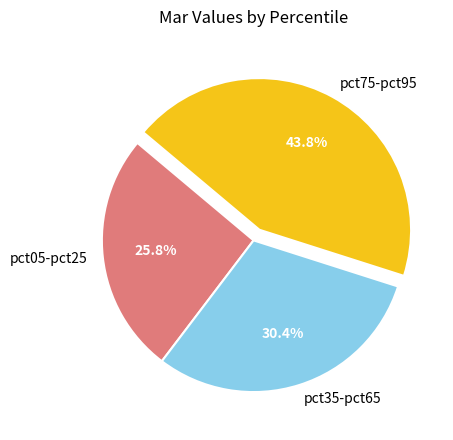

Do pct75-pct95 and pct05-pct25 together represent more than half of the pie?

Yes